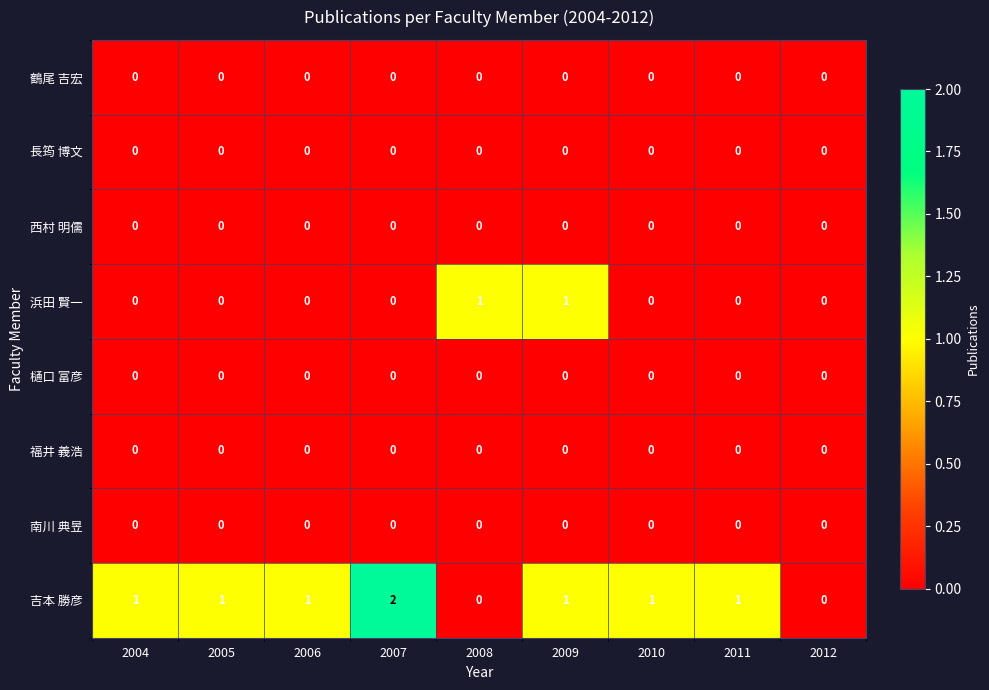

Which series has the widest spread of values?

吉本 勝彦